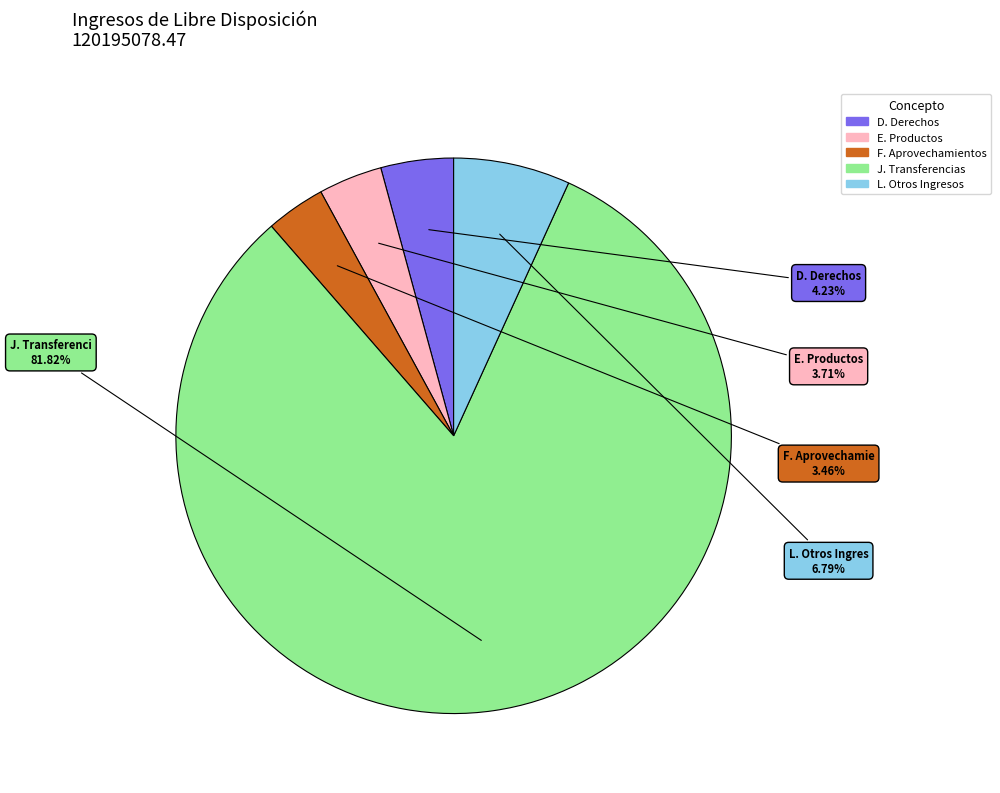

To the nearest percent, what is the difference between the J. Transferencias and E. Productos slice percentages?

78%